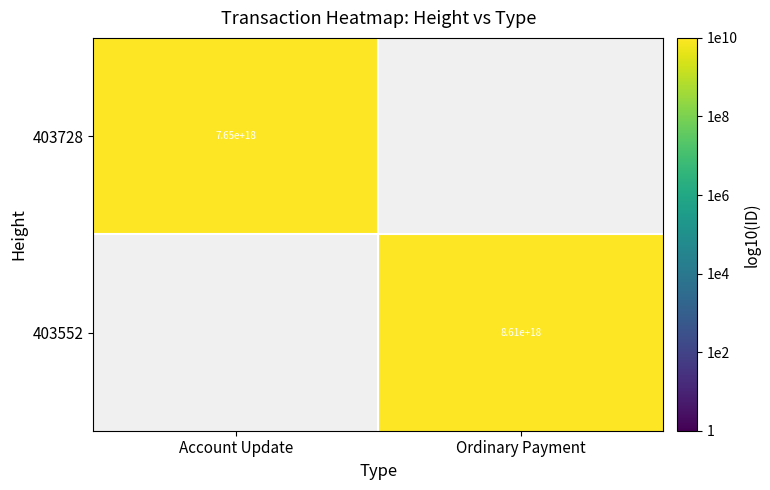

Is the value of 403552 at Ordinary Payment greater than the value of 403728 at Account Update?

Yes